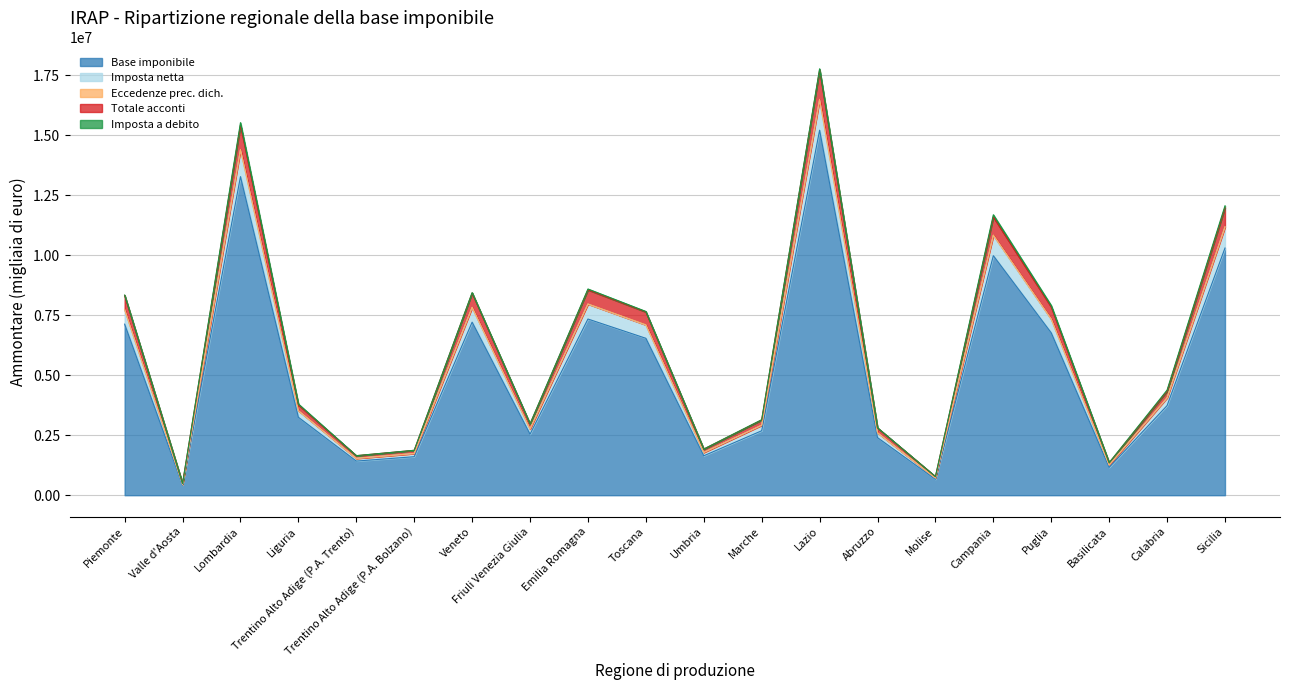

Does the chart have visible grid lines?

Yes